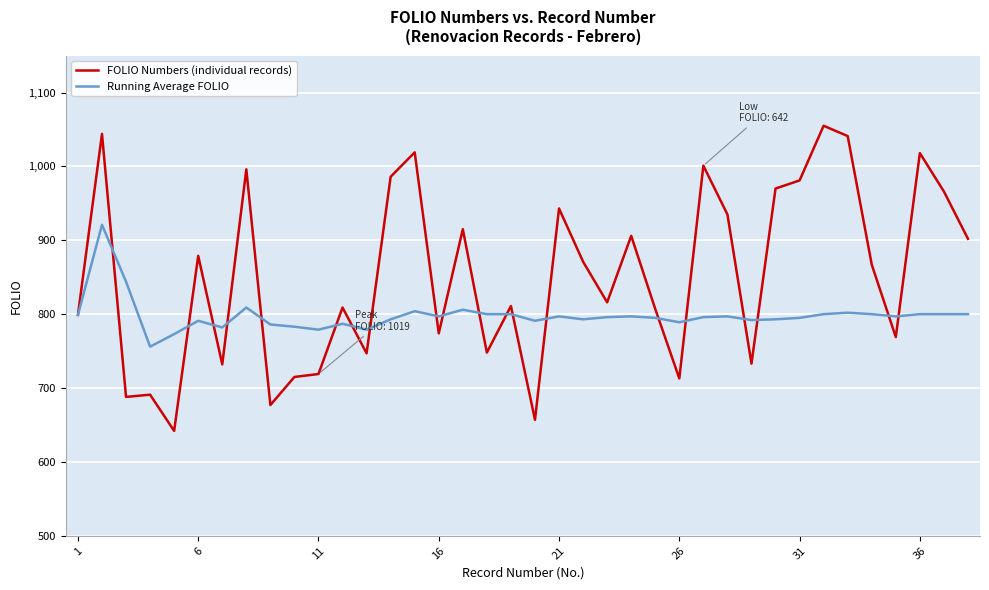

Which series has the largest total across all categories?

FOLIO Numbers (individual records)